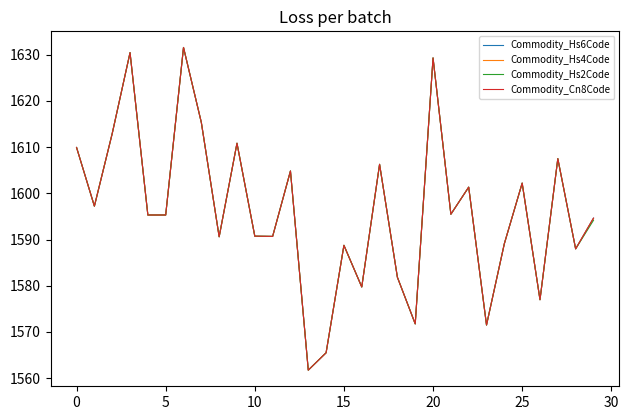

What is the minimum value shown in the chart?

1561.7